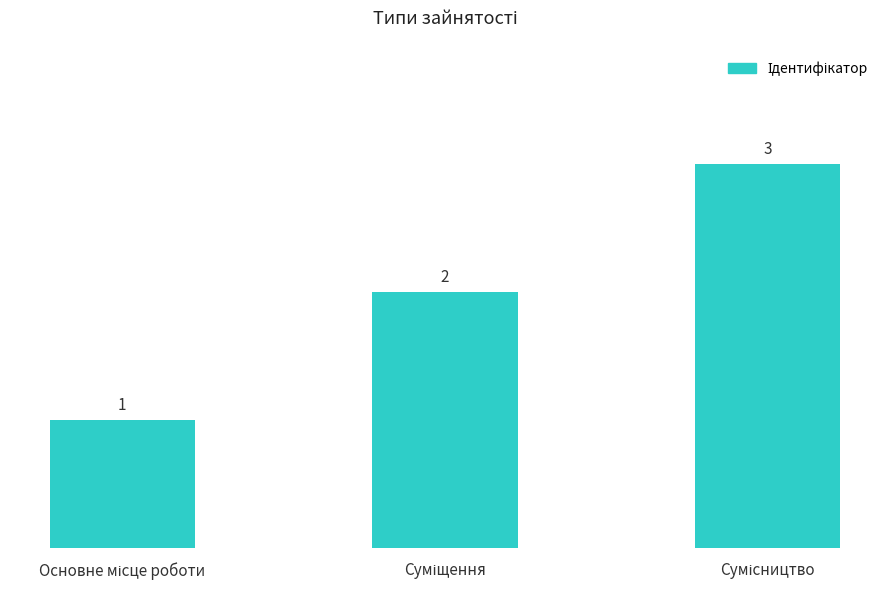

What is the sum of all values?

6